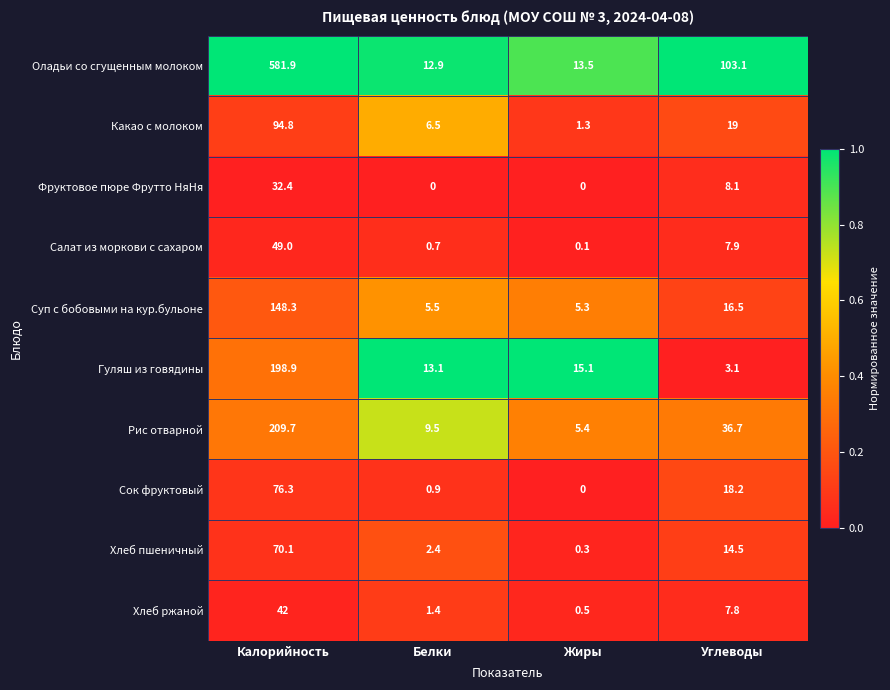

At which category is the sum across all series the highest?

Калорийность